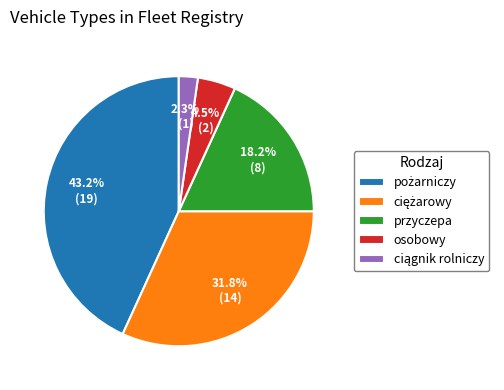

True or false: przyczepa accounts for 10% of the total.

False